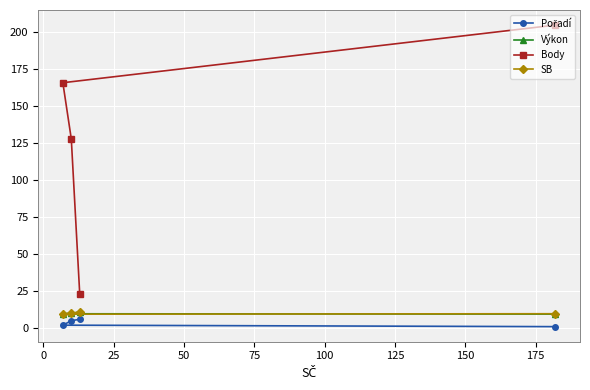

Which series has the largest range (max minus min)?

Body